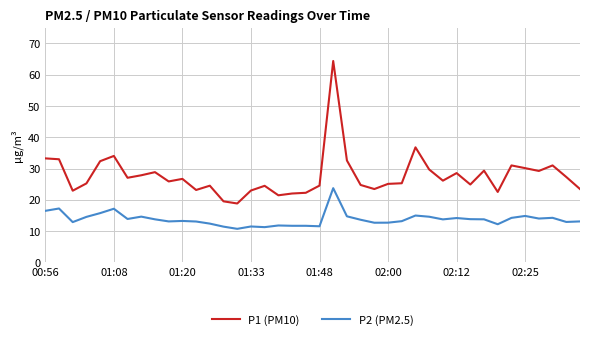

What is the greatest value displayed?

64.4